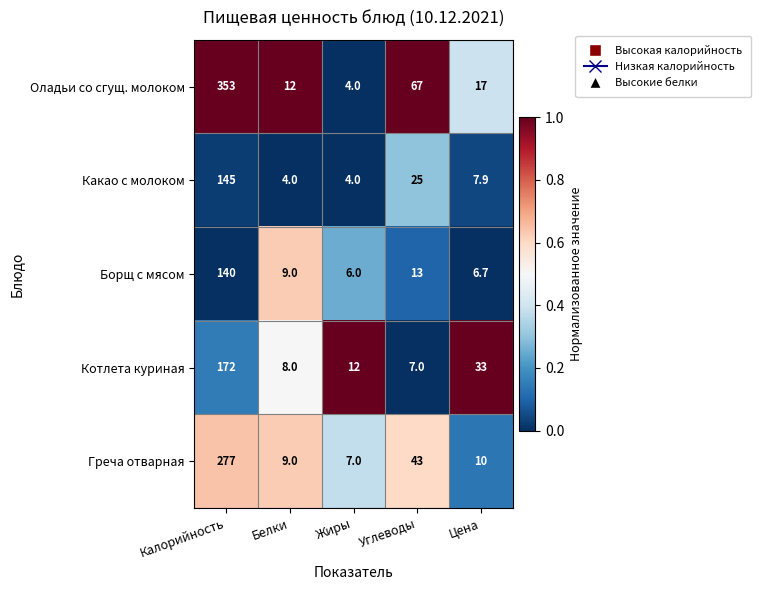

What is the difference between the maximum and minimum values in the Греча отварная series?

270.0